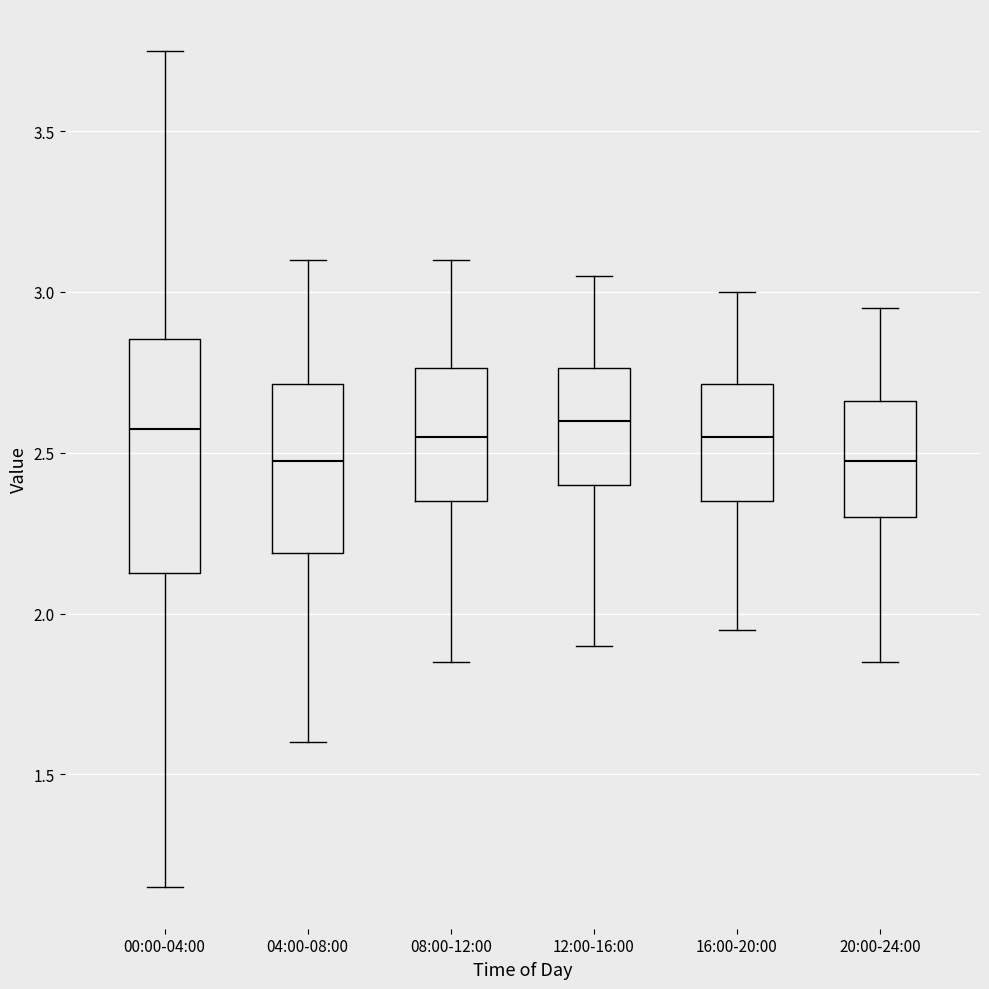

Comparing the boxes themselves (not the whiskers), which one is the tallest?

00:00-04:00